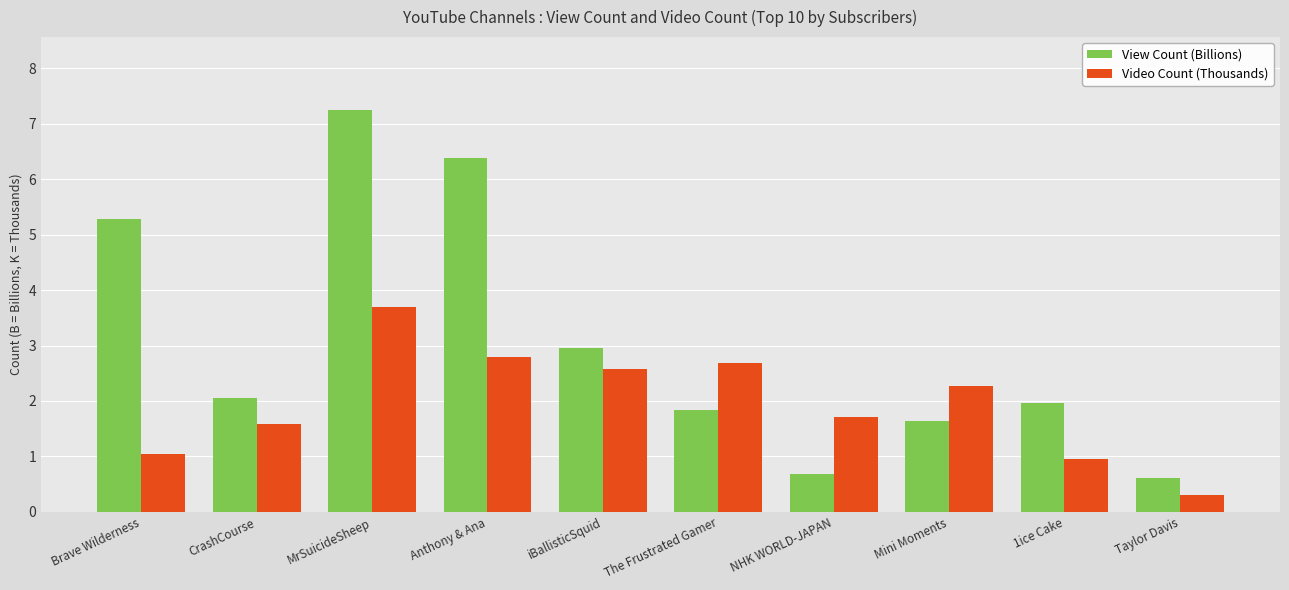

What is the smallest value displayed?

0.3